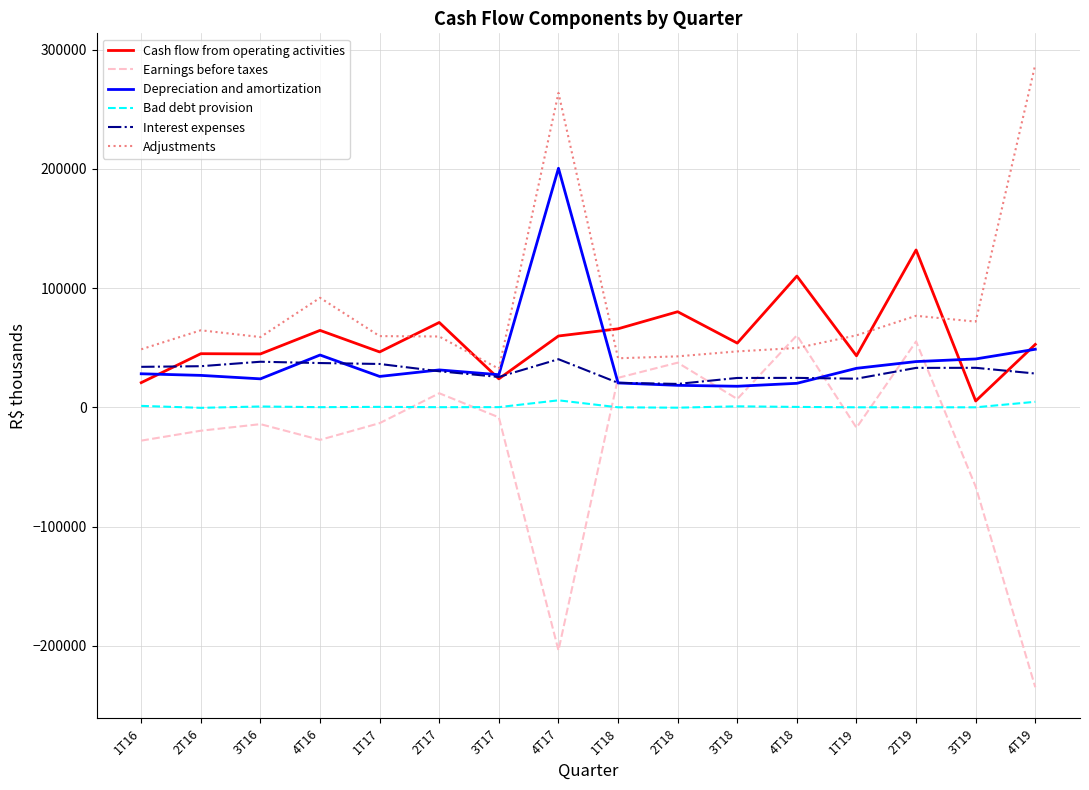

At which category is the sum across all series the highest?

4T17